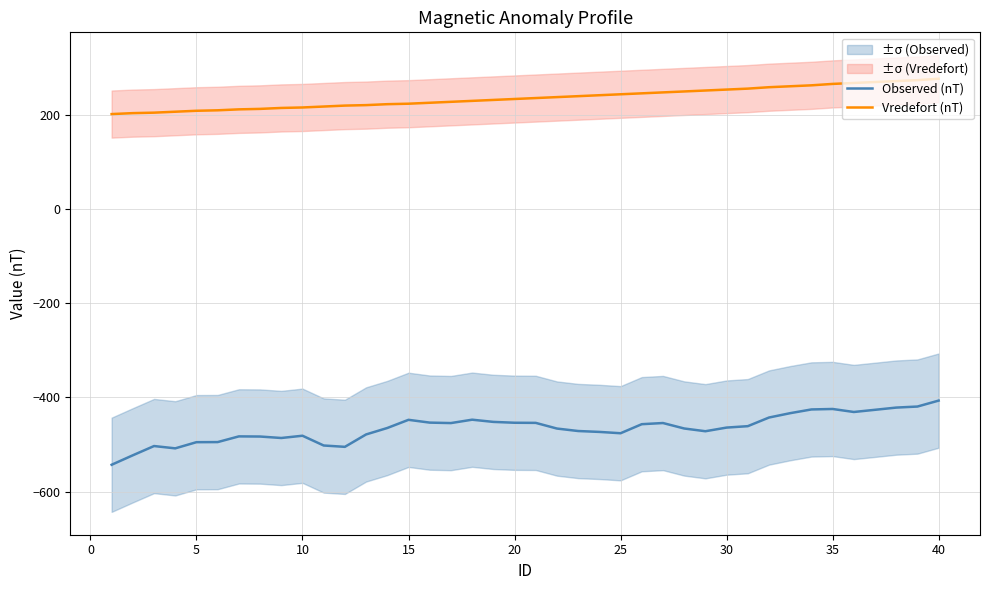

At how many categories does at least one series exceed 172?

40